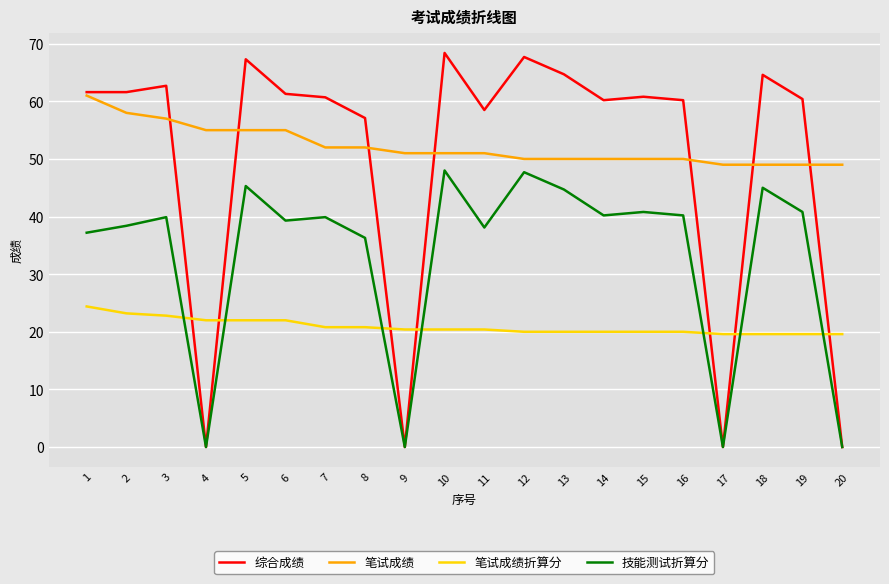

Is the value of 笔试成绩 at 10 greater than the value of 笔试成绩折算分 at 10?

Yes